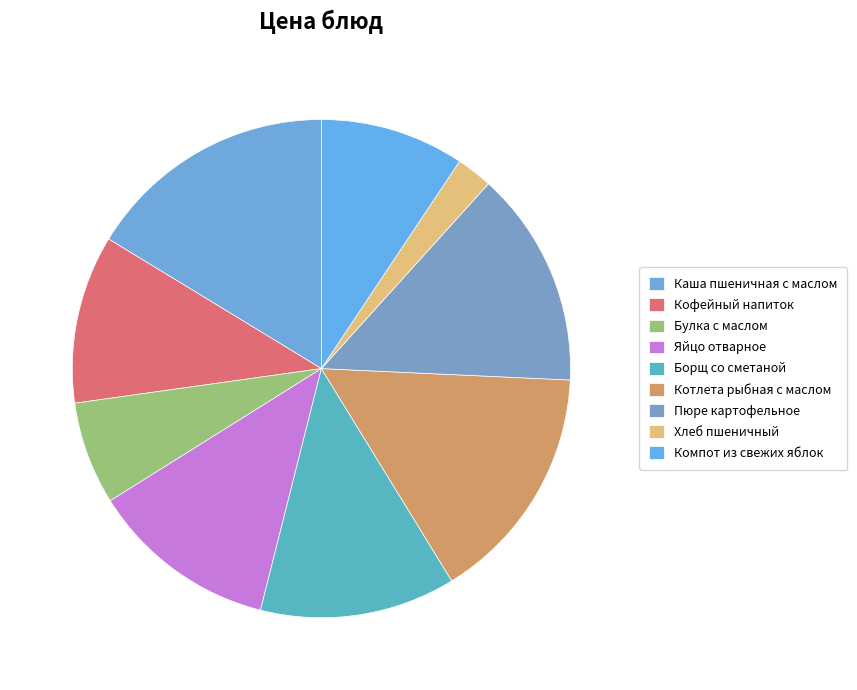

How many segments does this pie chart have?

9